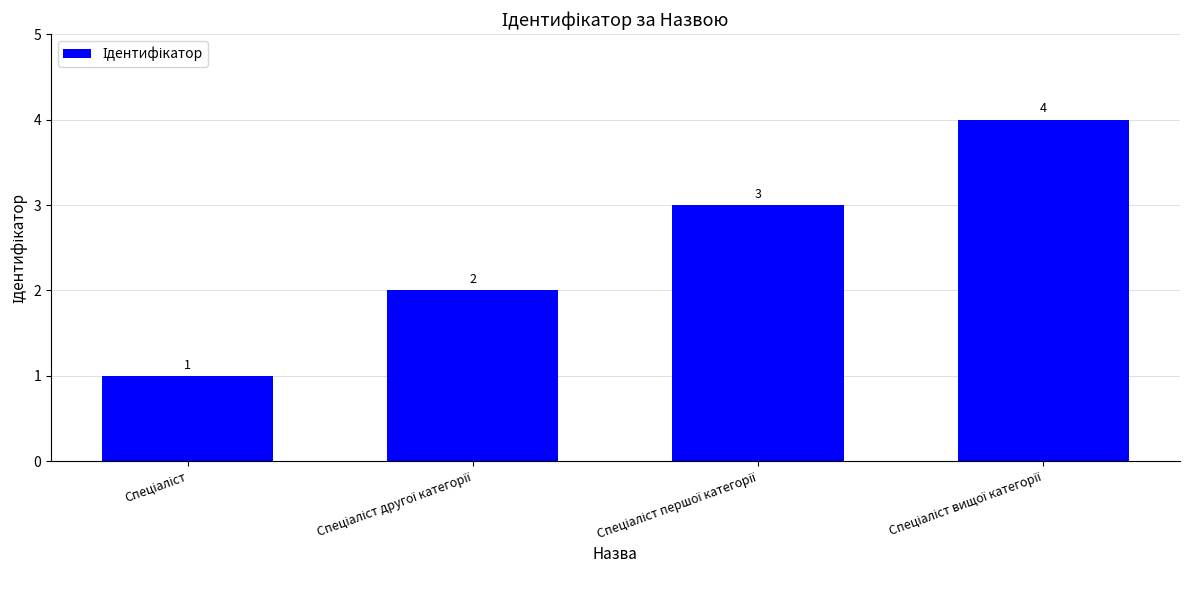

How many values are between 2 and 4?

3